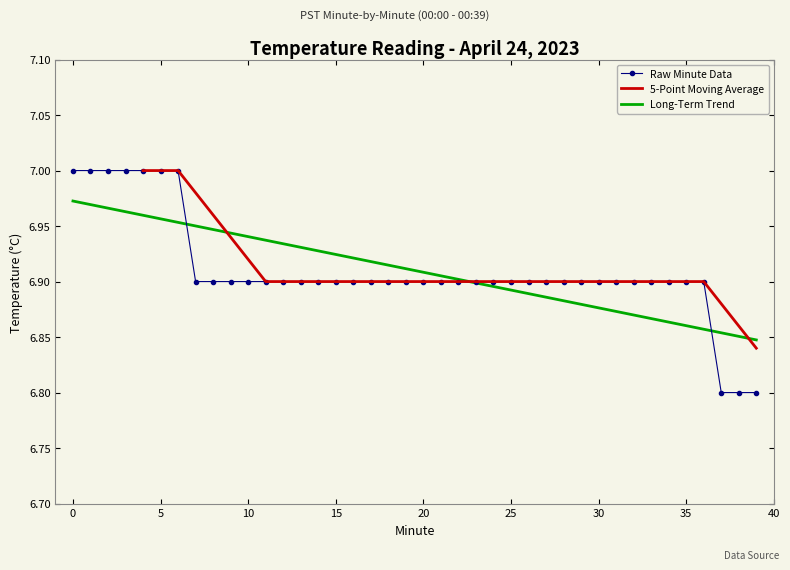

Reading left to right, what are all the values shown in this chart?

7.0	7.0	7.0	7.0	7.0	7.0	7.0	6.9	6.9	6.9	6.9	6.9	6.9	6.9	6.9	6.9	6.9	6.9	6.9	6.9	6.9	6.9	6.9	6.9	6.9	6.9	6.9	6.9	6.9	6.9	6.9	6.9	6.9	6.9	6.9	6.9	6.9	6.8	6.8	6.8